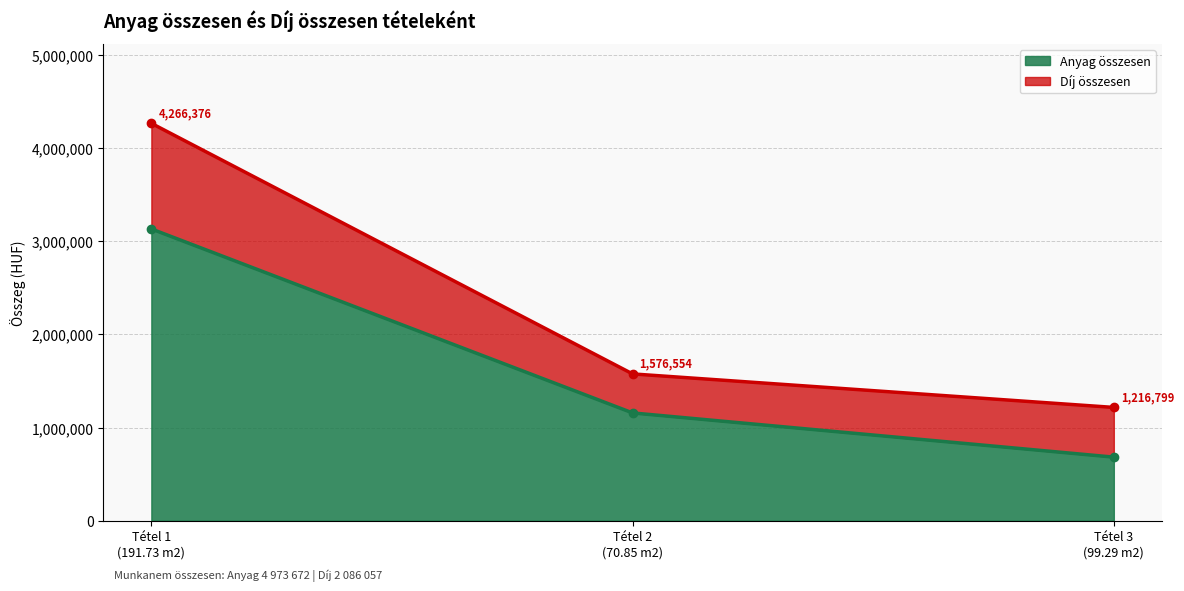

Approximately how many times larger is the value at Tétel 1
(191.73 m2) compared to Tétel 2
(70.85 m2)?

2.7